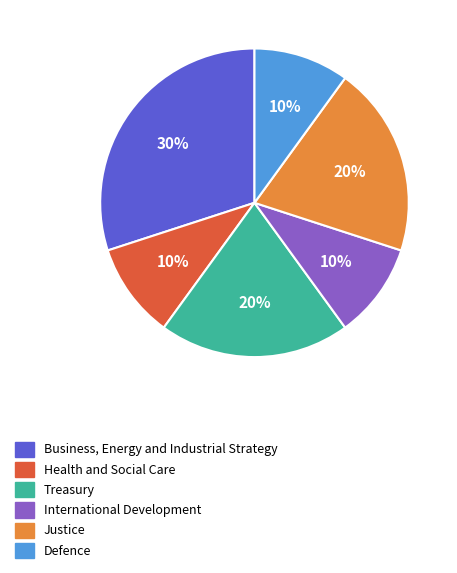

Is there a majority slice in this chart?

No